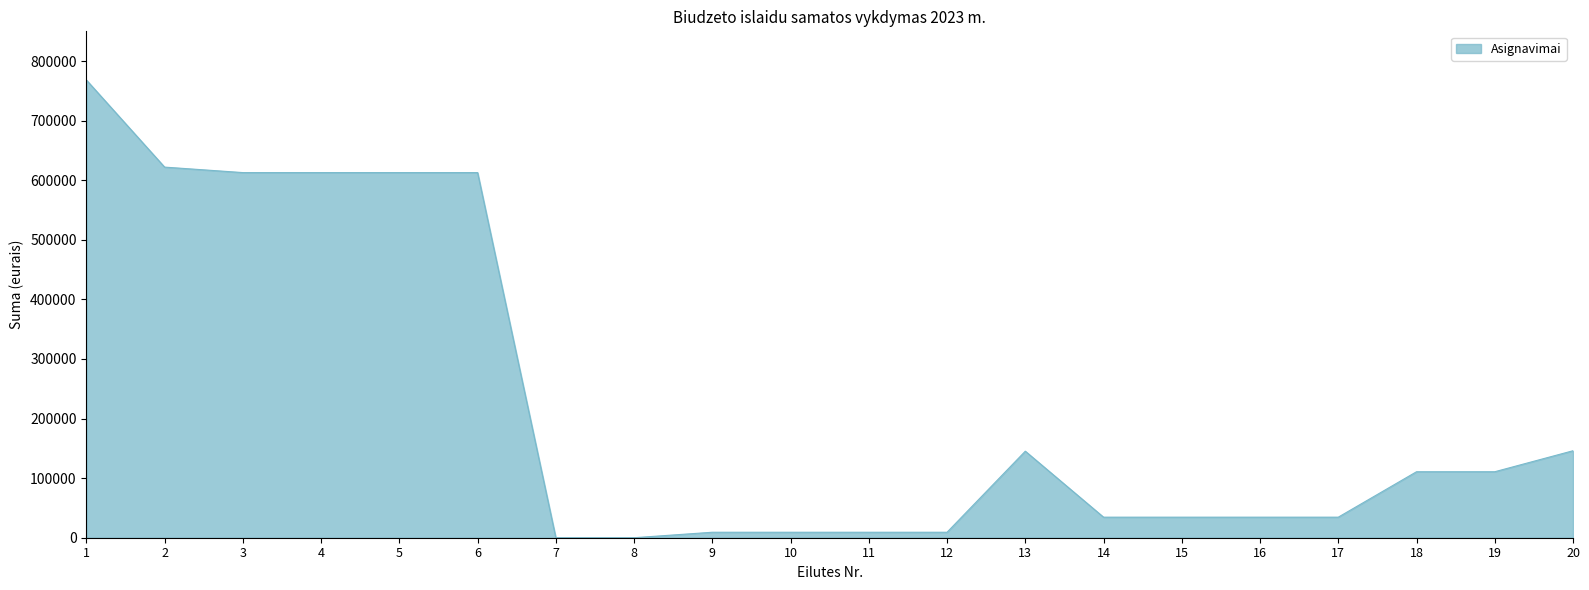

How many categories are shown in the chart?

20